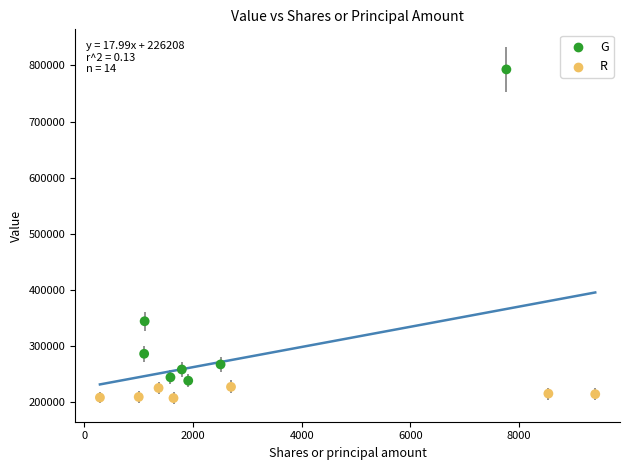

Which series reaches the minimum Y coordinate?

R